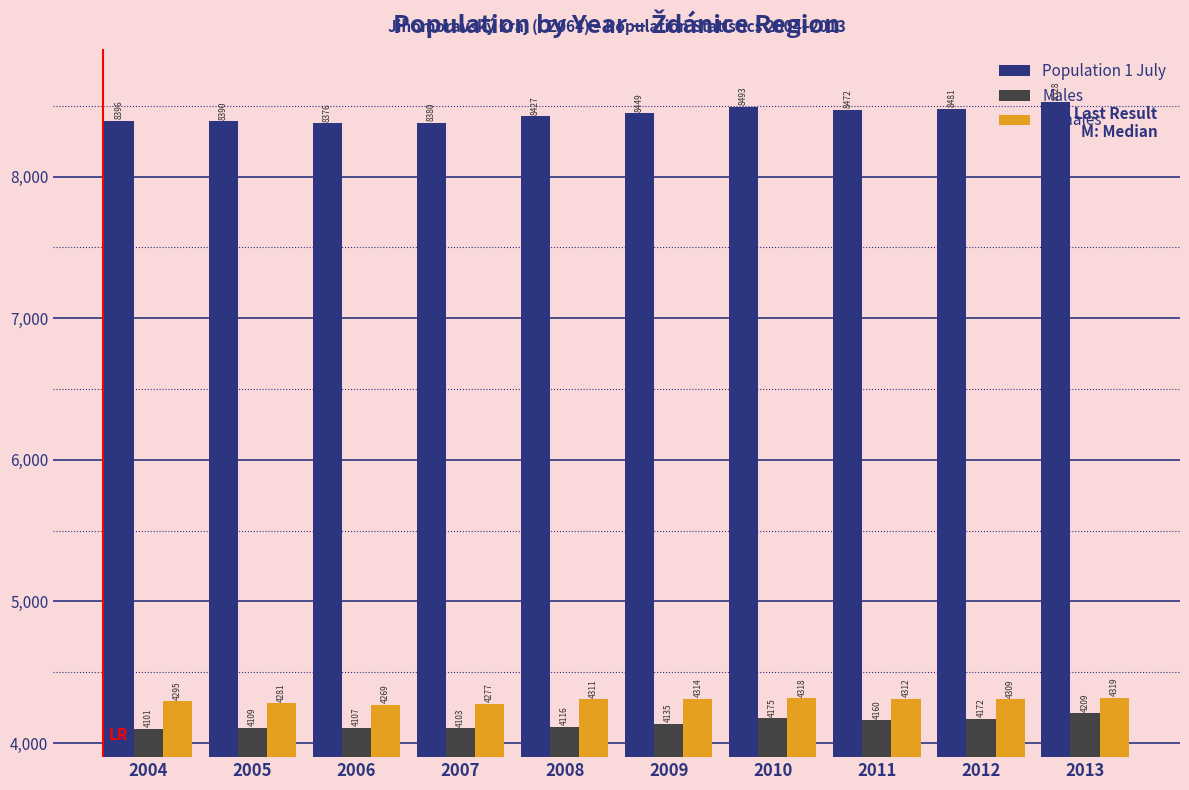

What is the difference between the highest and lowest values at 2004?

4295